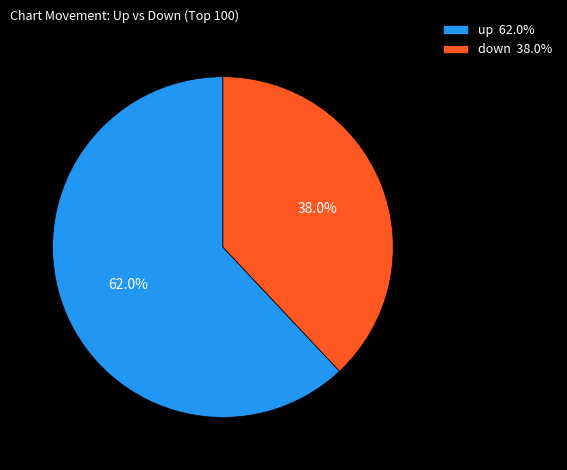

How many slices are in this pie chart?

2